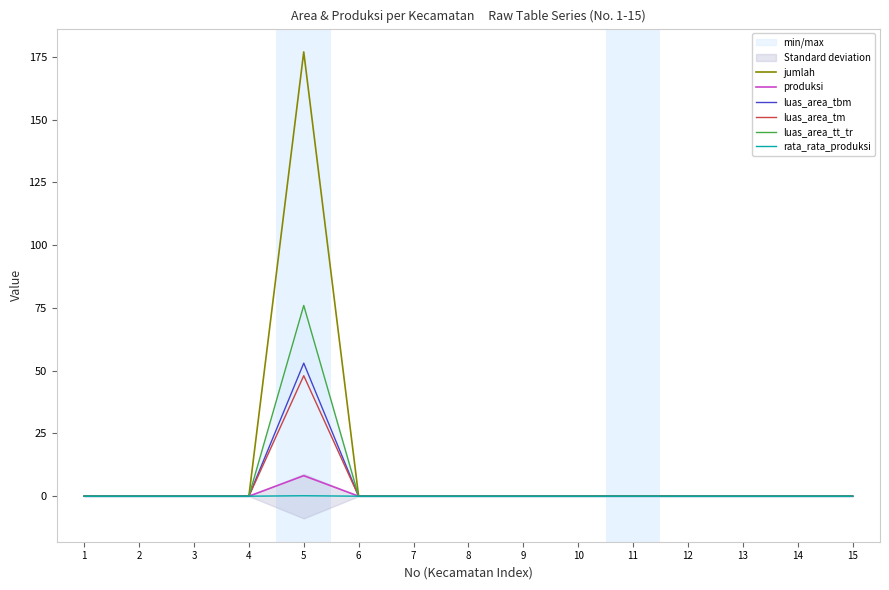

True or false: rata_rata_produksi and luas_area_tt_tr intersect in this chart.

False